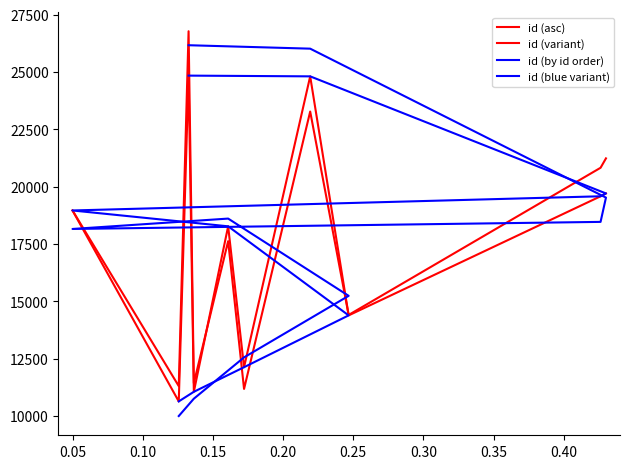

Which series changed the most between 0.05 and 0.15?

id (blue variant)